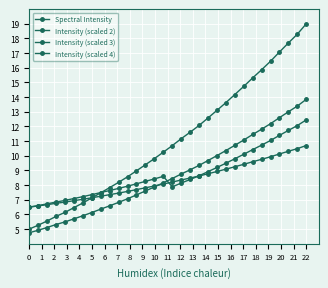

How many lines are shown in the chart?

4